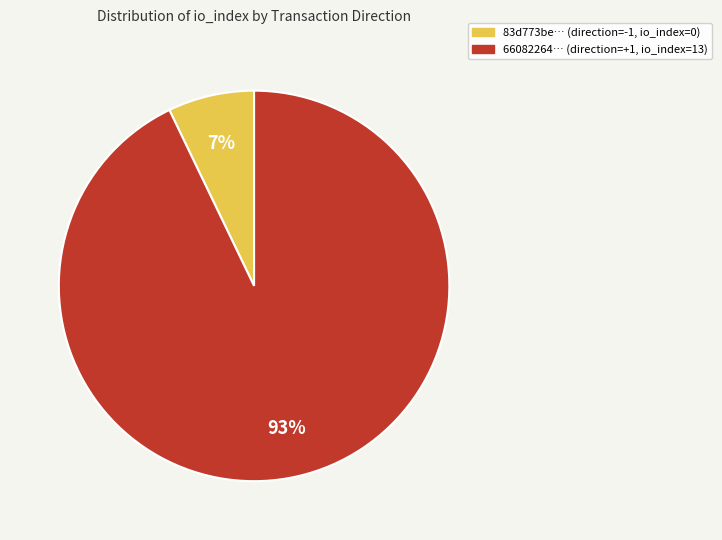

Is there any slice that represents more than half of the pie?

Yes